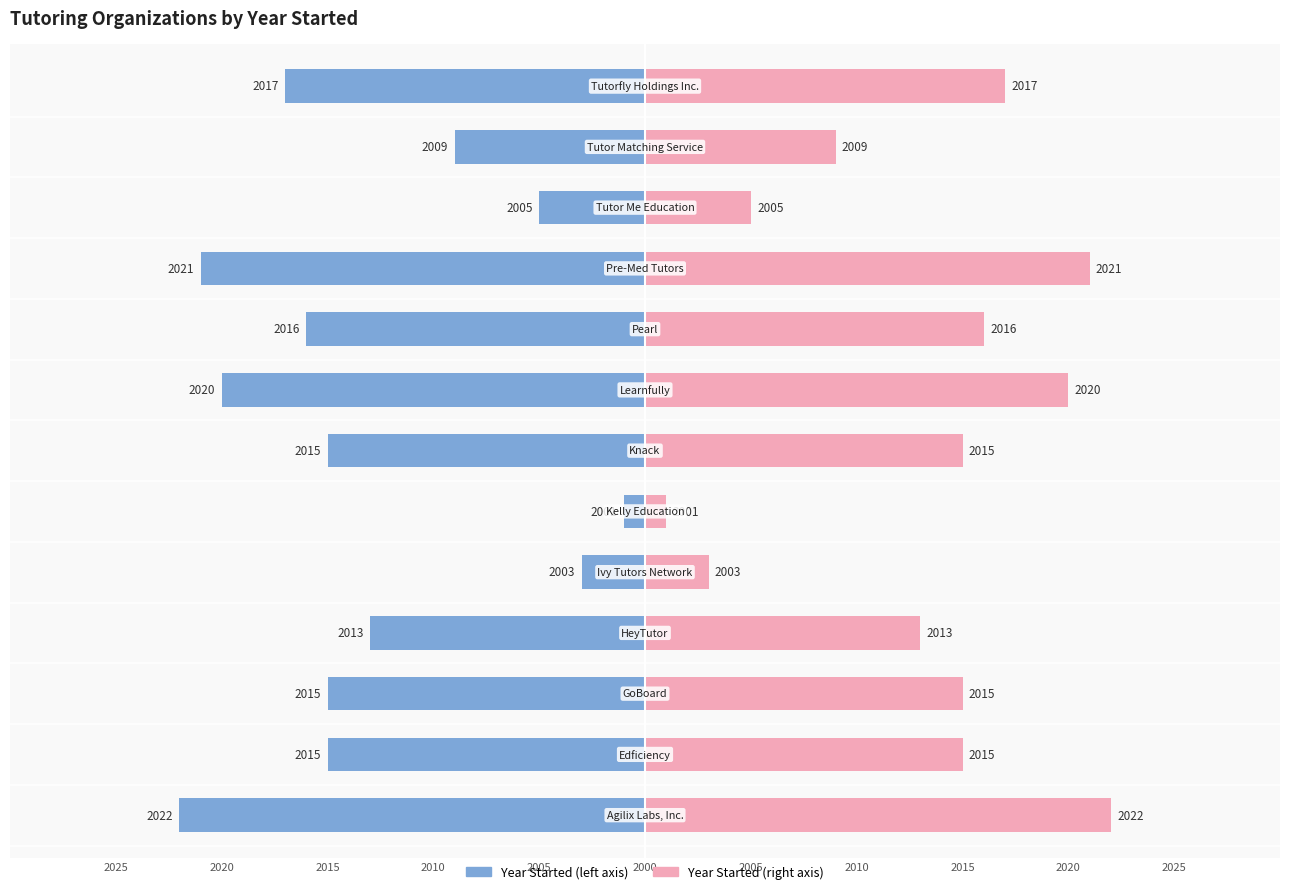

What is the label of the 9th bar from the right?

Ivy Tutors Network